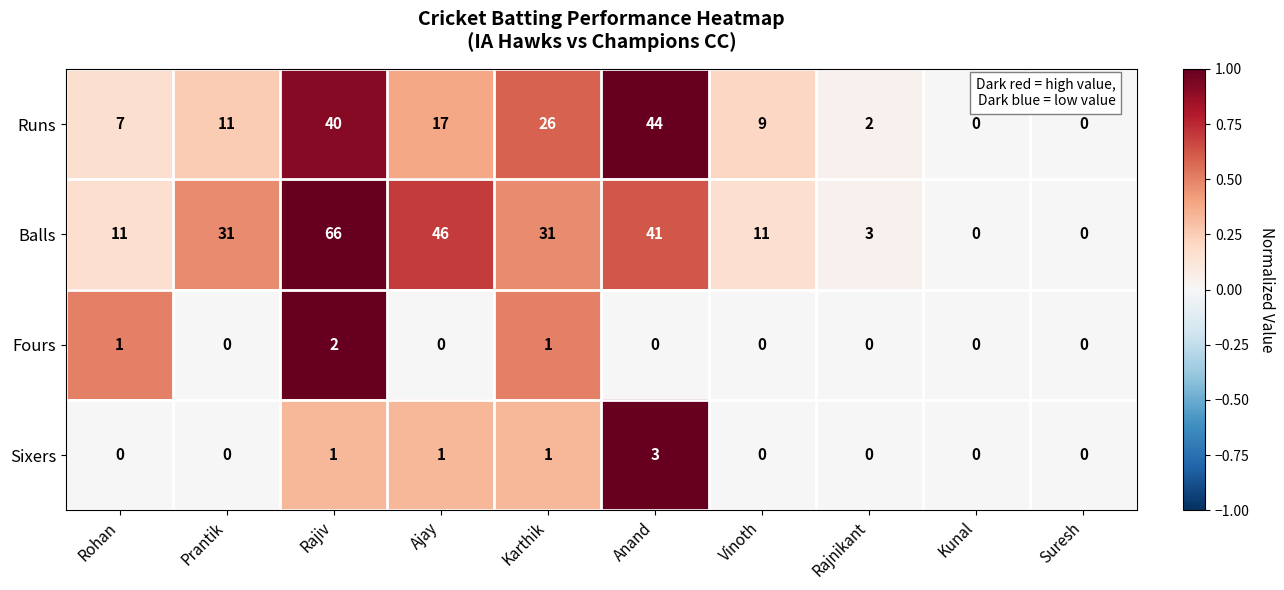

Which series changed the most between Rohan and Vinoth?

Runs